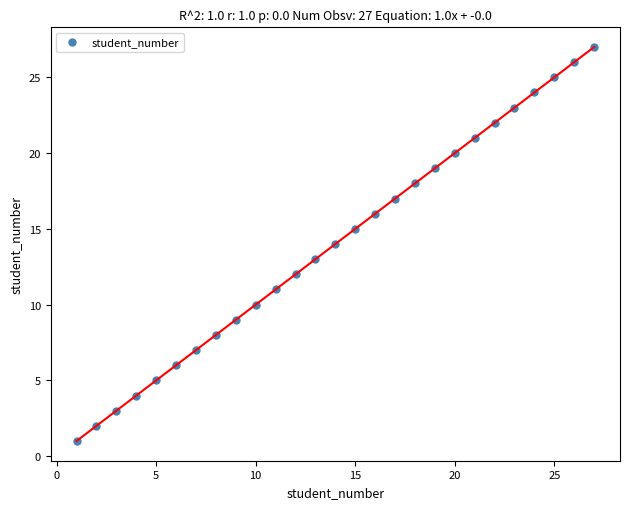

What is the range of Y values (max minus min)?

26